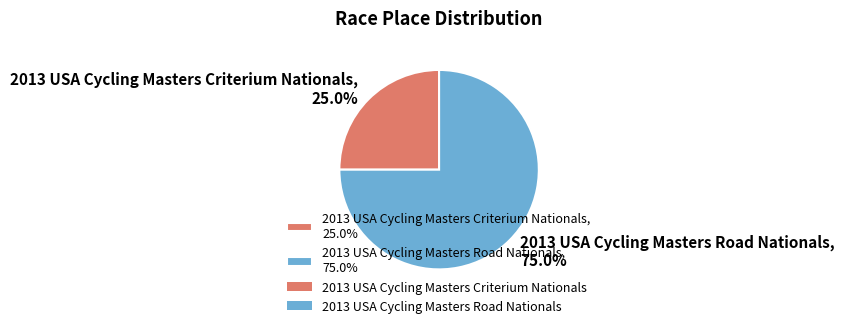

Which category accounts for the majority?

2013 USA Cycling Masters Road Nationals